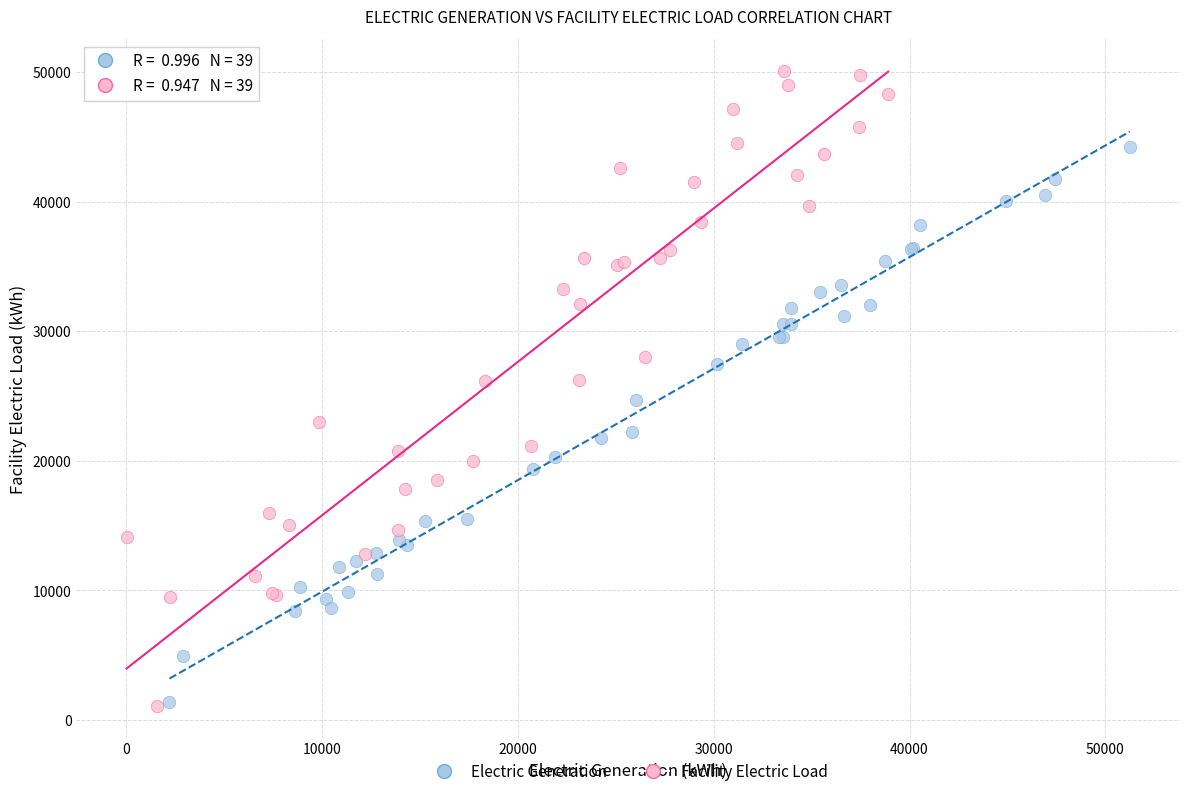

Which series reaches the maximum Y coordinate?

Facility Electric Load